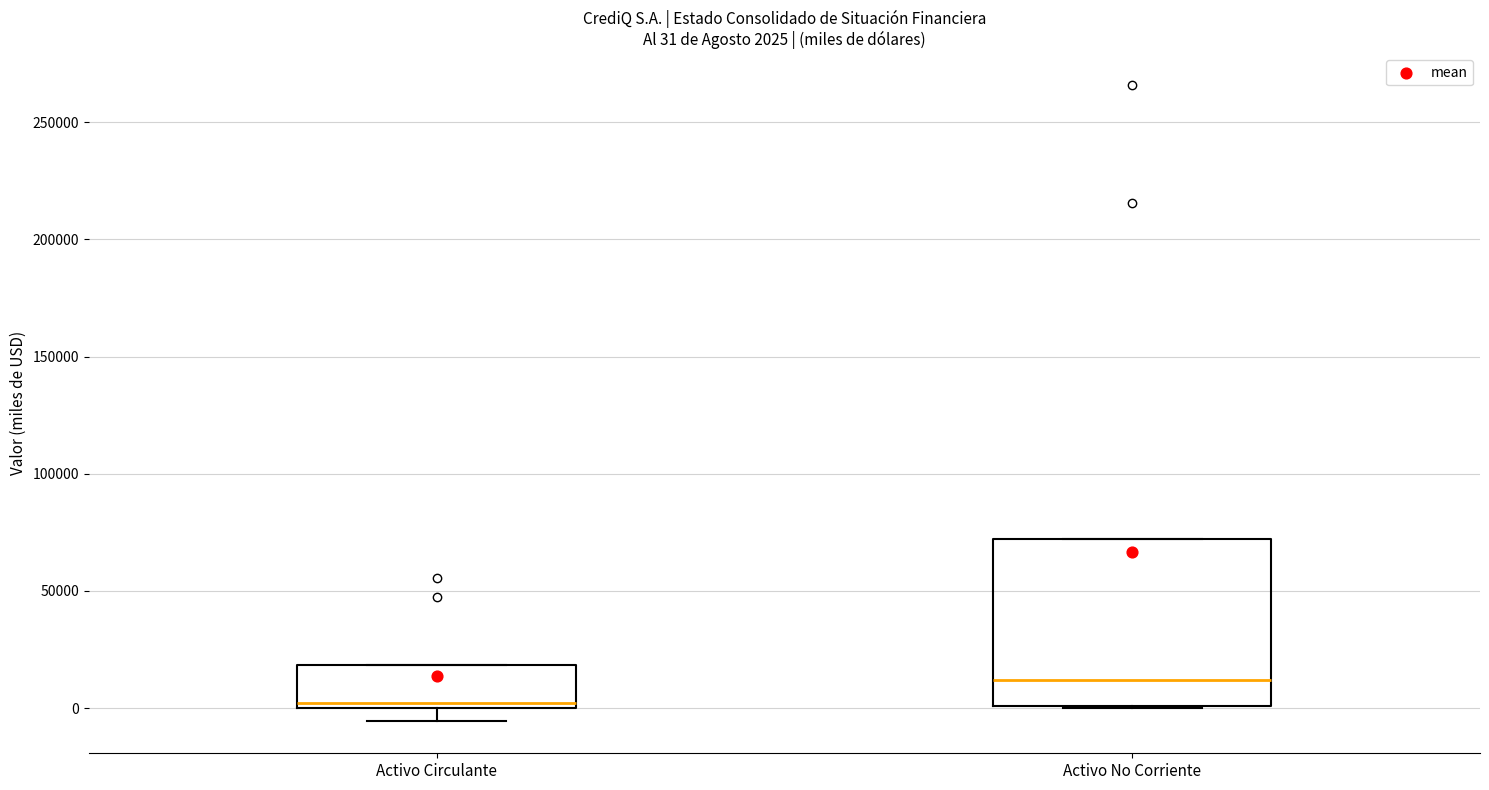

Comparing the boxes themselves (not the whiskers), which one is the tallest?

Activo No Corriente